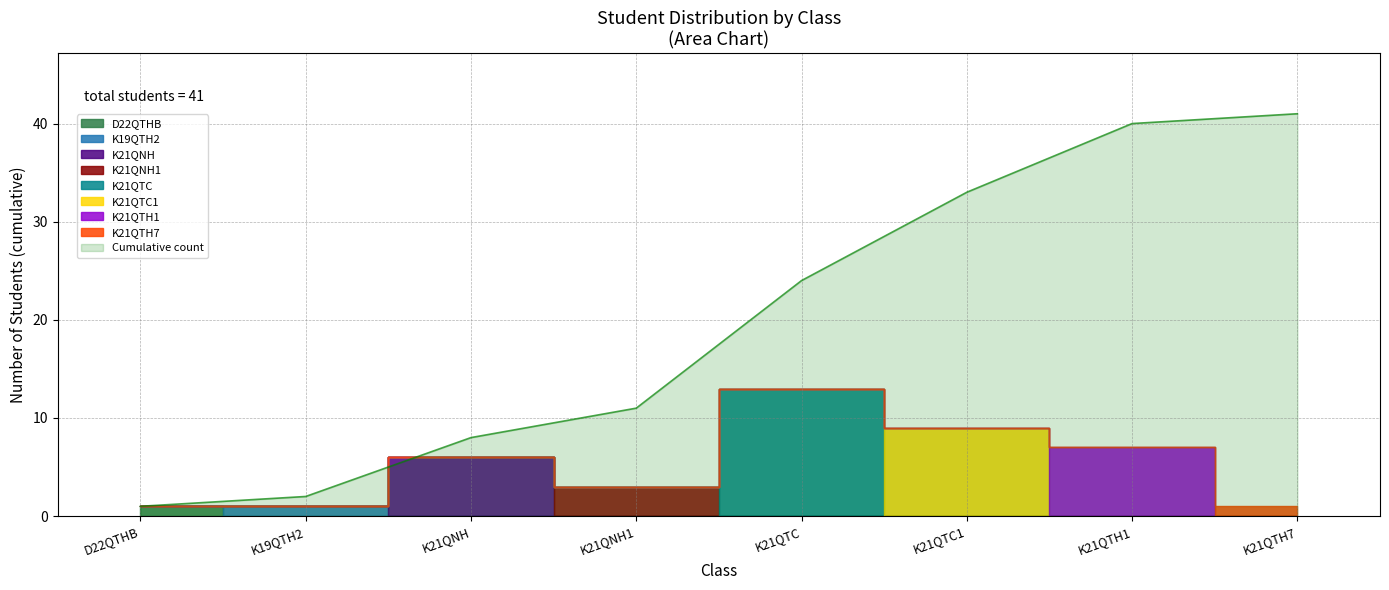

At which label does Cumulative count reach its minimum?

D22QTHB